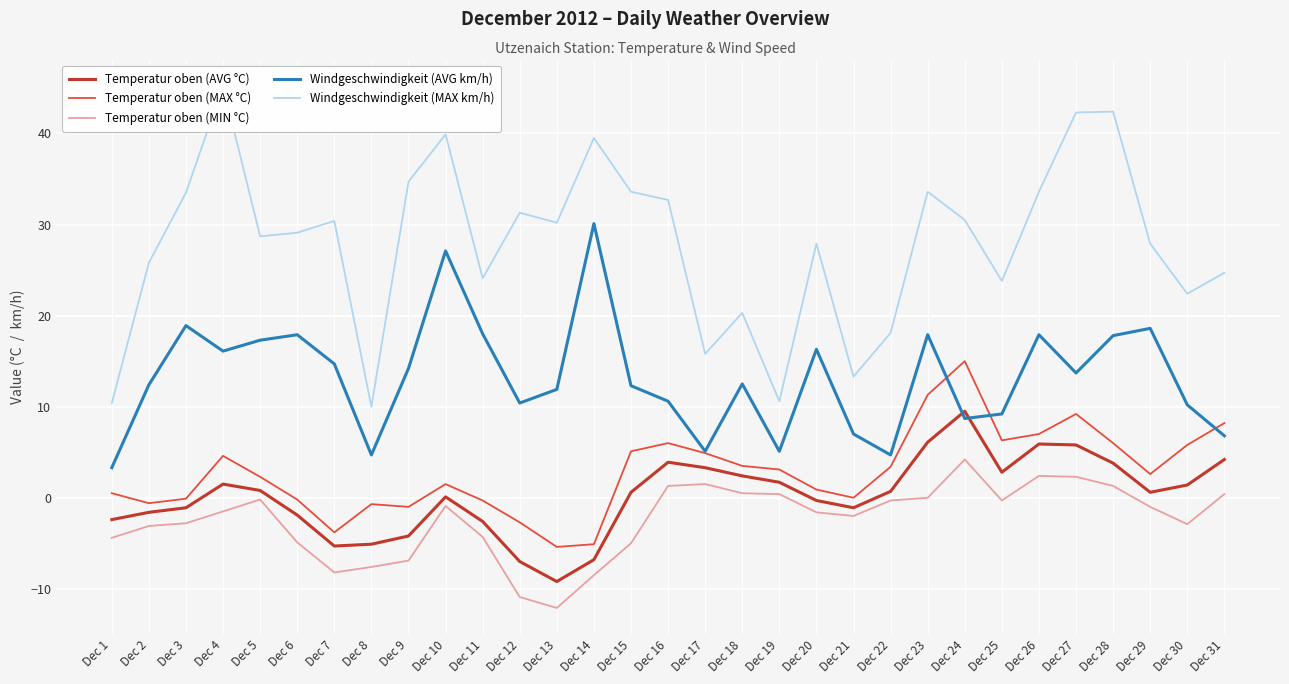

What is the average value of the Temperatur oben (MIN °C) series?

-2.4